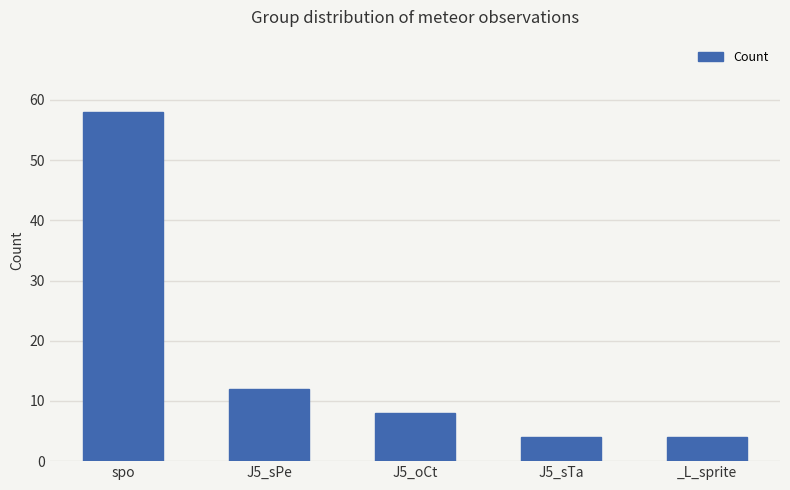

Which has a higher value, spo or J5_sPe?

spo